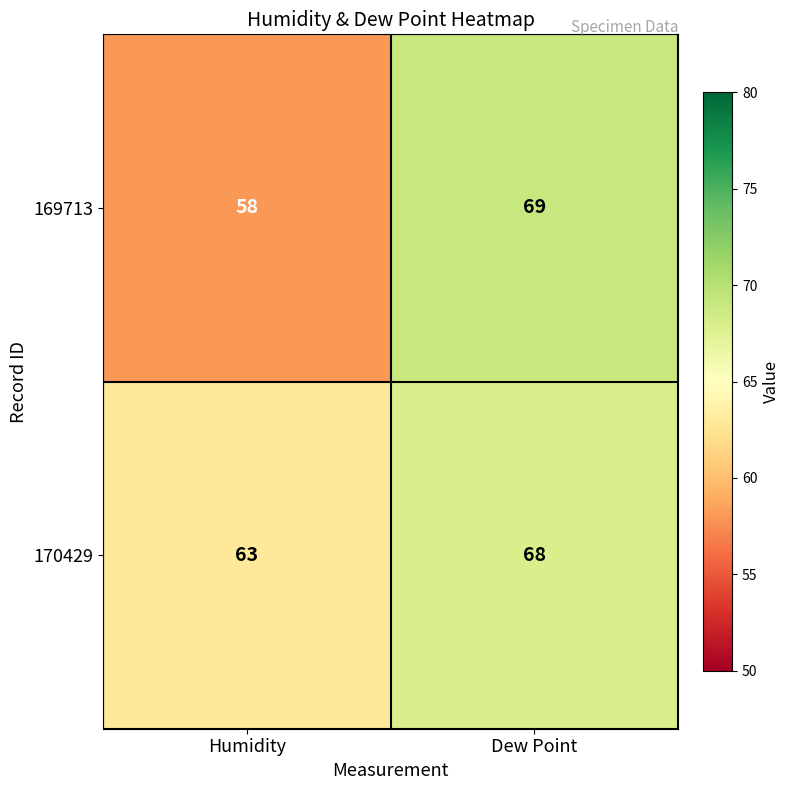

Which series has the widest spread of values?

169713